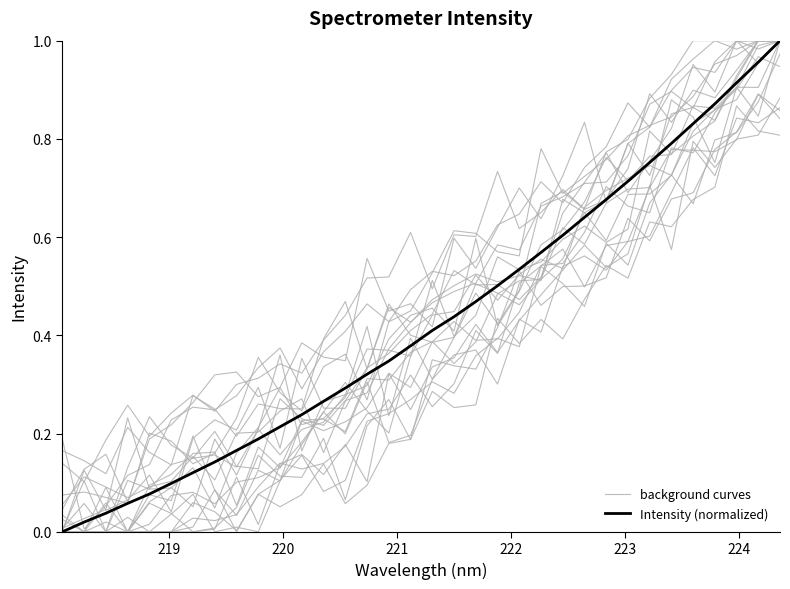

Which series has the largest range (max minus min)?

Intensity (normalized)